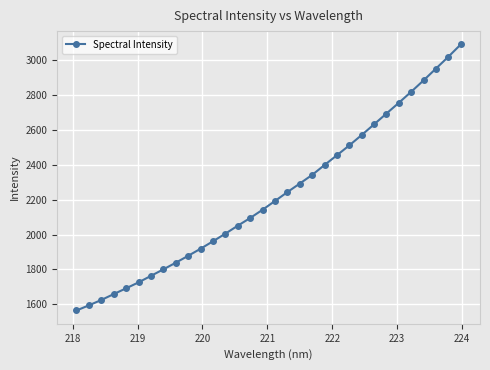

What is the value of the 18th point from the left?

2243.4